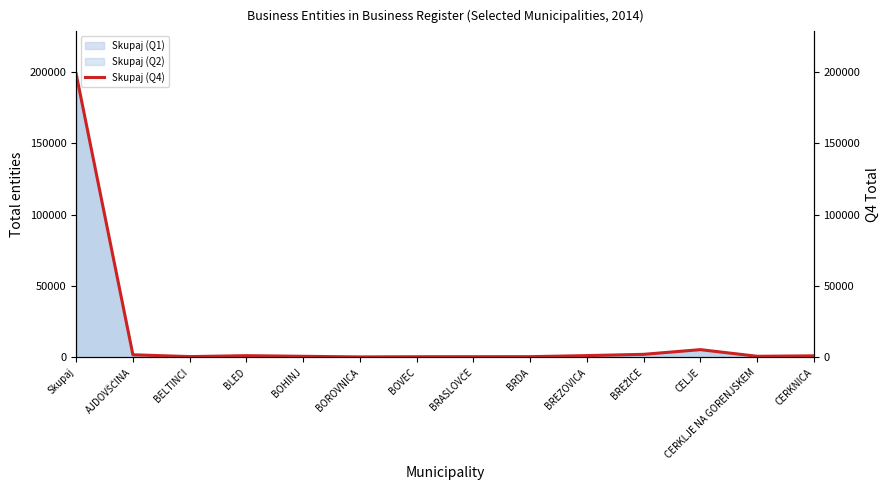

List the labels in order of value, smallest first.

BOROVNICA, BOVEC, BRASLOVČE, BRDA, BELTINCI, BOHINJ, CERKLJE NA GORENJSKEM, CERKNICA, BLED, BREZOVICA, AJDOVŠČINA, BREŽICE, CELJE, Skupaj